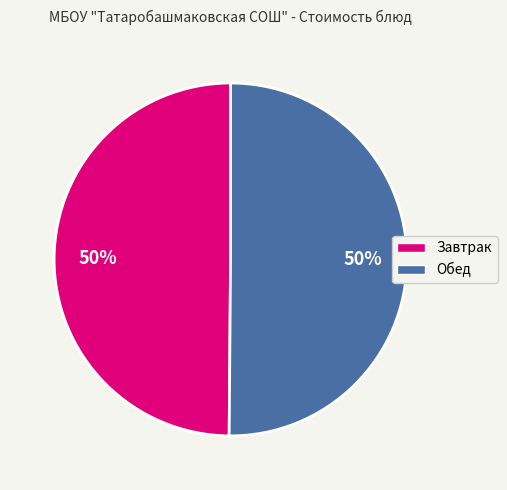

To the nearest percent, what is the average slice percentage?

50%